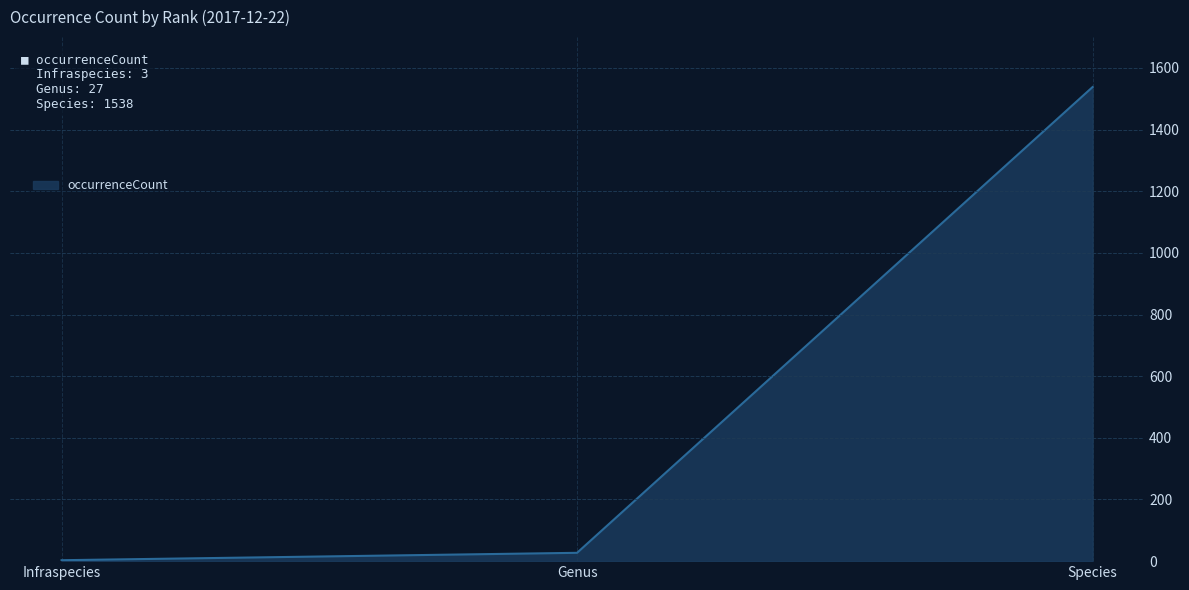

Reading left to right, list all the values displayed in this chart.

3	27	1538